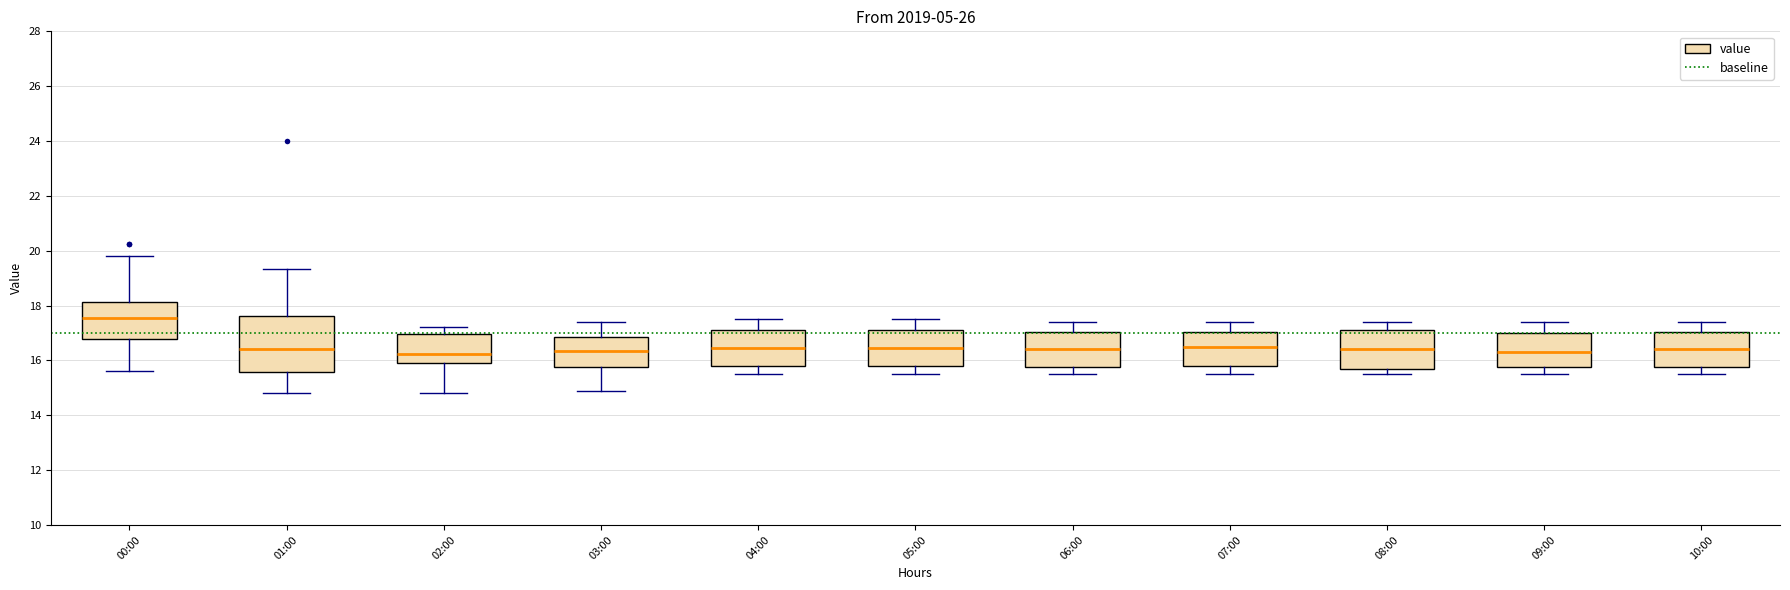

Reading left to right, read every box against the y-axis: the position of its median line, the range the box covers, and the ends of its whiskers. The values are not printed on the chart, so give them approximately, as read against the axis.

00:00: median 17.6, box 16.8 to 18.2, whiskers 15.6 to 19.8
01:00: median 16.4, box 15.6 to 17.6, whiskers 14.8 to 19.4
02:00: median 16.2, box 15.8 to 17.0, whiskers 14.8 to 17.2
03:00: median 16.4, box 15.8 to 16.8, whiskers 15.0 to 17.4
04:00: median 16.4, box 15.8 to 17.2, whiskers 15.6 to 17.6
05:00: median 16.4, box 15.8 to 17.2, whiskers 15.6 to 17.6
06:00: median 16.4, box 15.8 to 17.0, whiskers 15.6 to 17.4
07:00: median 16.6, box 15.8 to 17.0, whiskers 15.6 to 17.4
08:00: median 16.4, box 15.8 to 17.2, whiskers 15.6 to 17.4
09:00: median 16.4, box 15.8 to 17.0, whiskers 15.6 to 17.4
10:00: median 16.4, box 15.8 to 17.0, whiskers 15.6 to 17.4